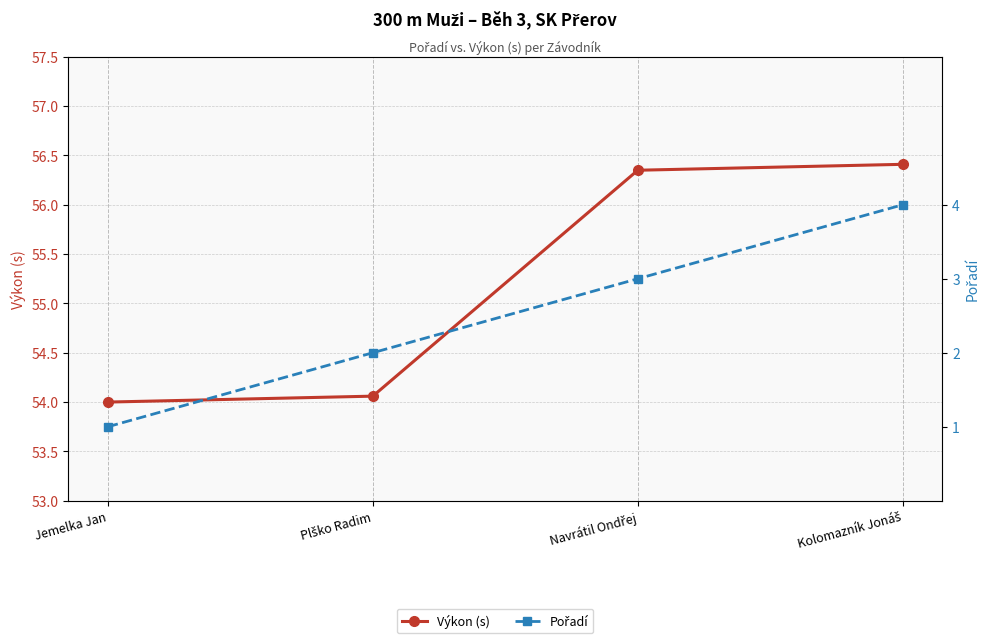

Which series has the widest spread of values?

Pořadí